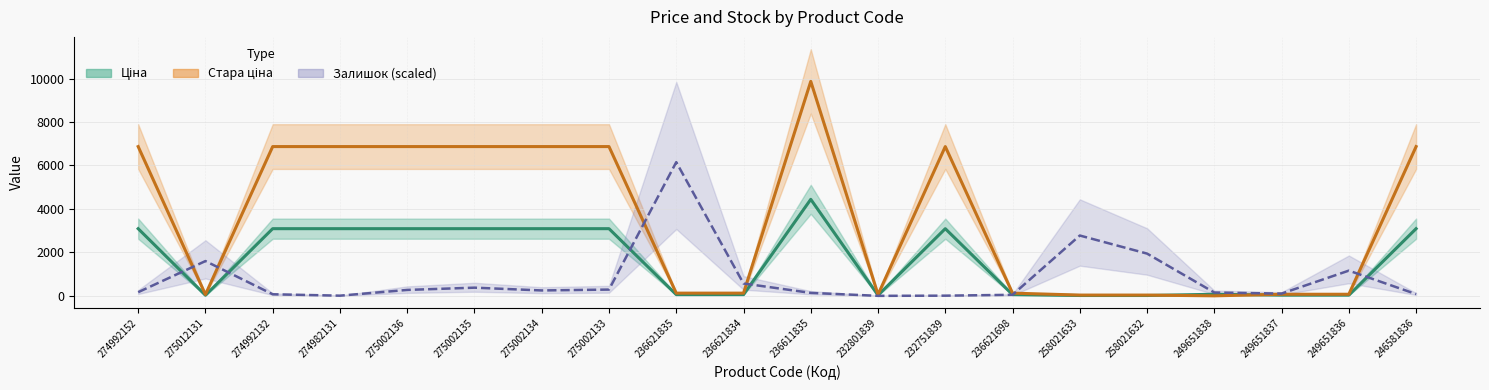

What is the difference between the highest and lowest values at 249651836?

1127.3